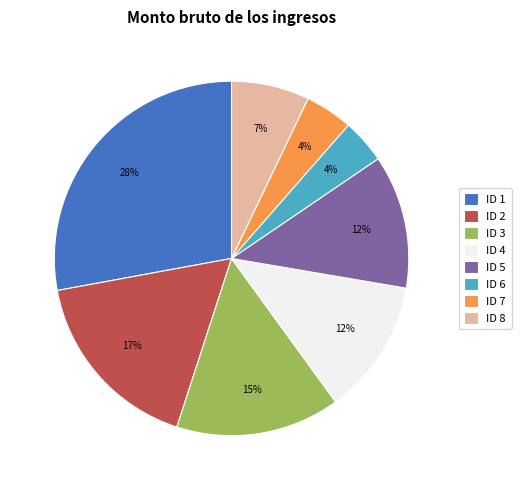

To the nearest percent, what portion does ID 8 represent?

7%